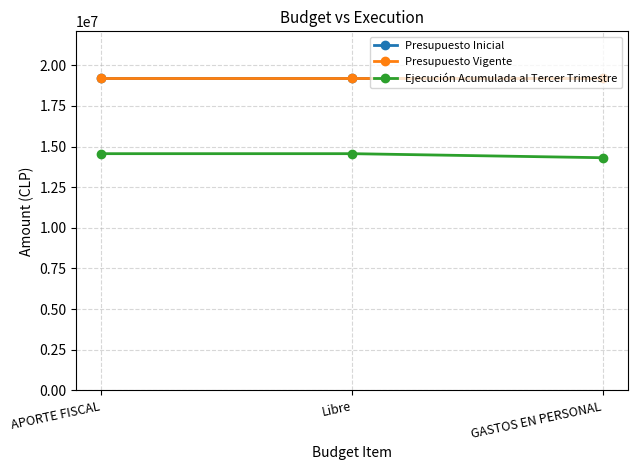

What is the spread (max minus min) of values at Libre?

4644369